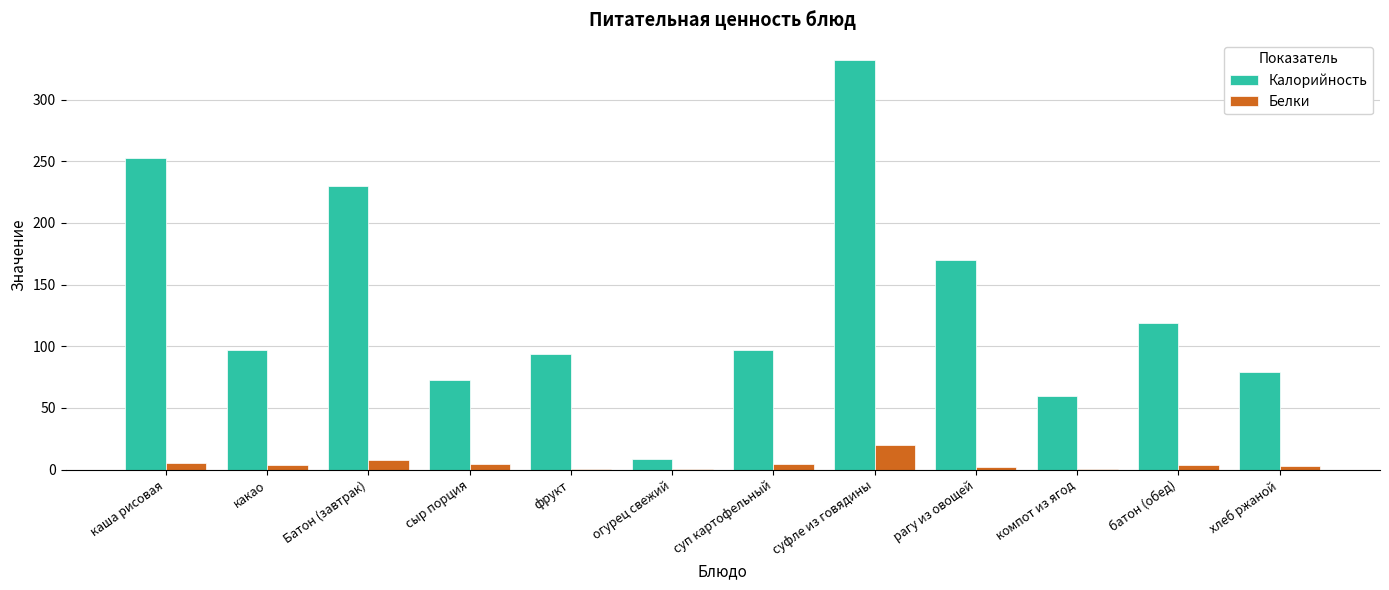

What is the sum of all Калорийность values?

1611.1